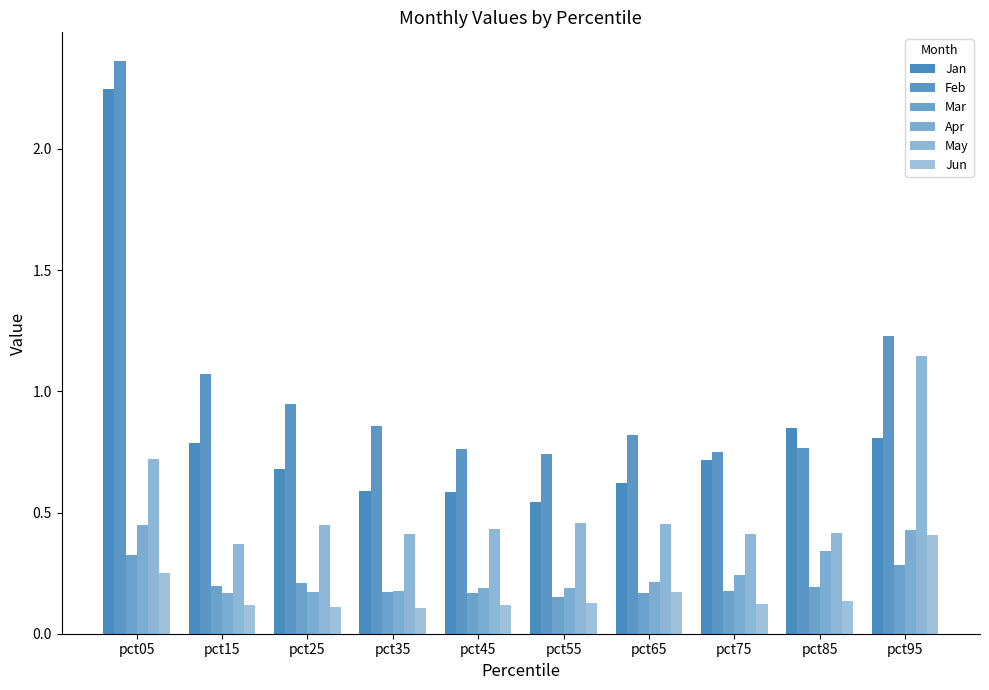

Which label corresponds to the largest value in the chart?

pct05